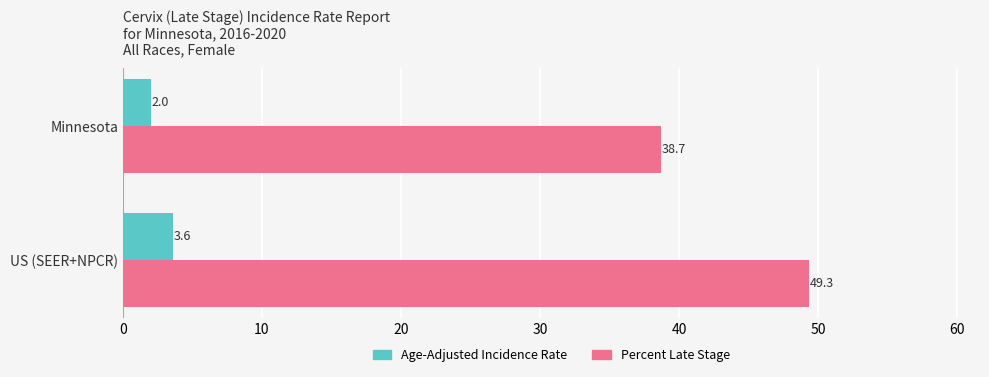

At which category is the sum across all series the highest?

US (SEER+NPCR)